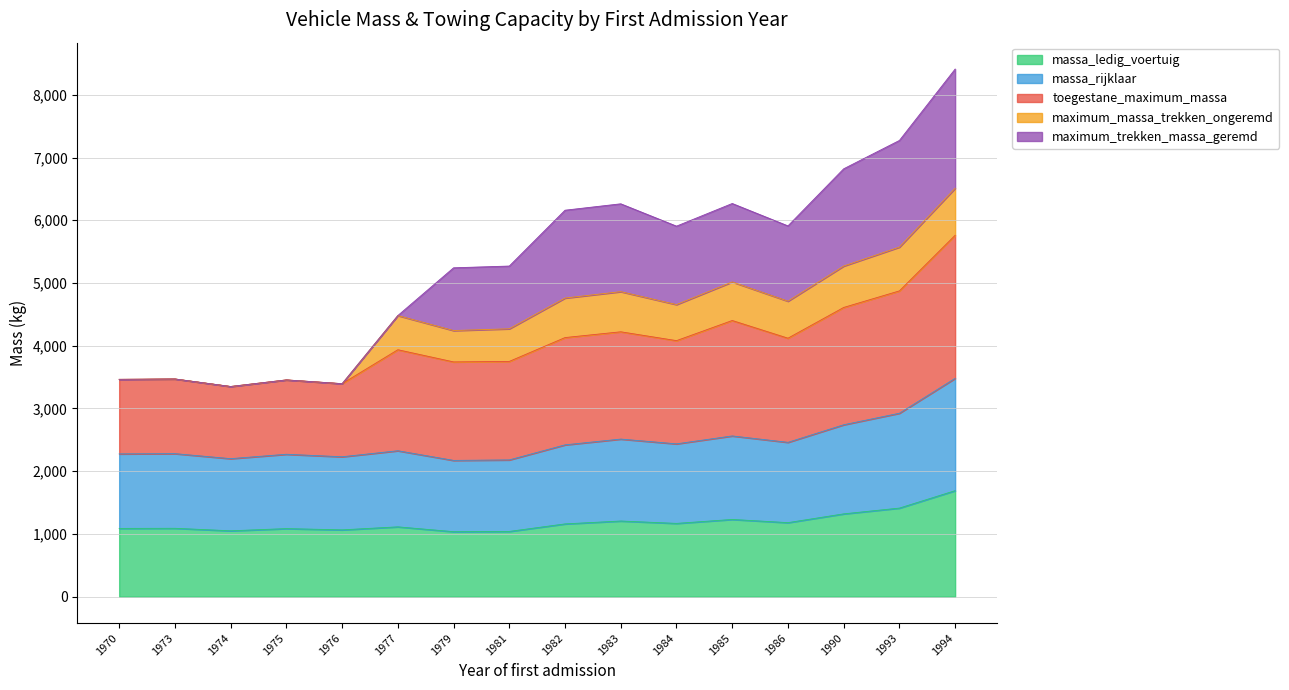

What is the total value across all series at 1975?

3455